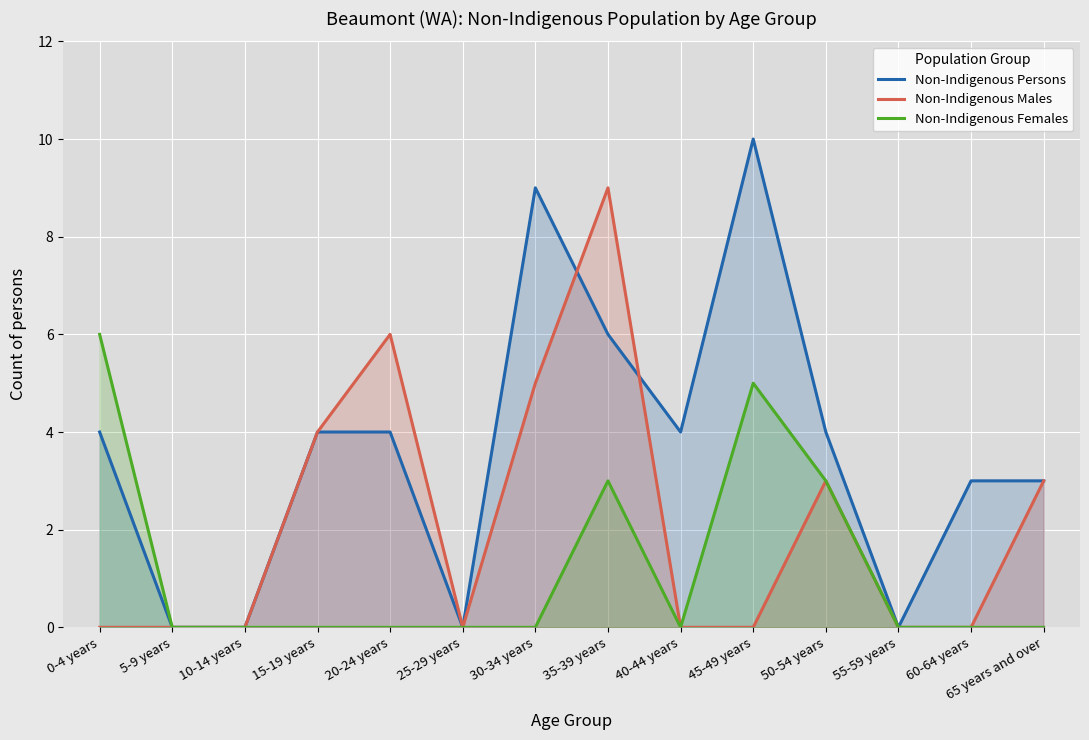

Is it true that Non-Indigenous Persons equals 3 at 10-14 years?

False